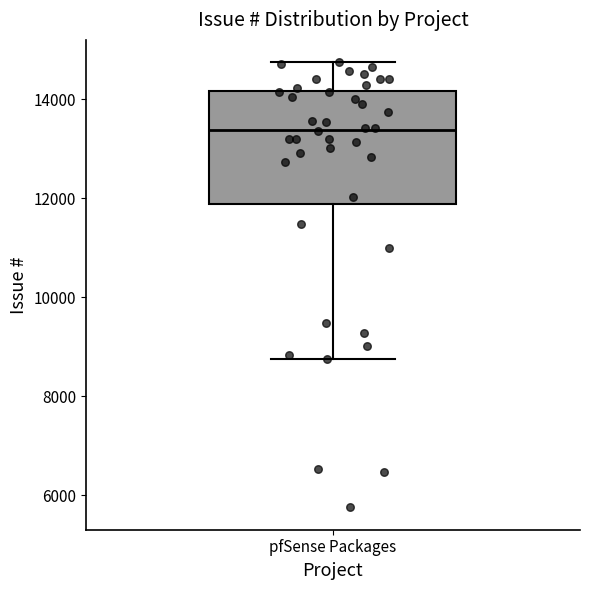

Transcribe this box plot: give where the median line is, the range the box spans, and where the two whiskers end, as read against the y-axis. The values are not printed on the chart, so give them approximately, as read against the axis.

median 13400, box 11800 to 14200, whiskers 8800 to 14800